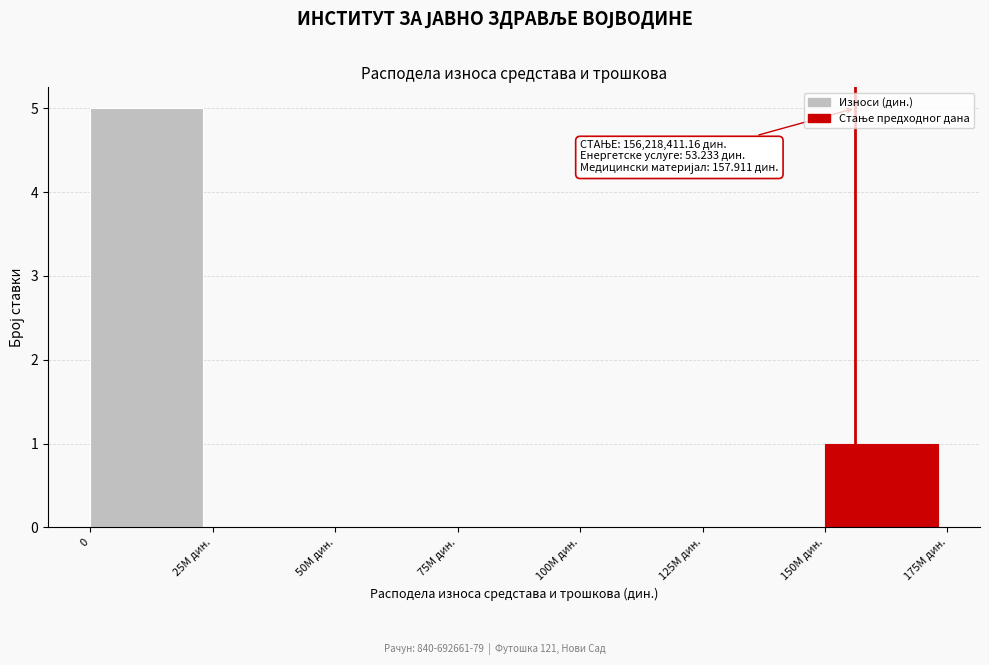

Reading left to right, what are all the values shown in this chart?

0=5	25M дин.=0	50M дин.=0	75M дин.=0	100M дин.=0	125M дин.=0	150M дин.=1